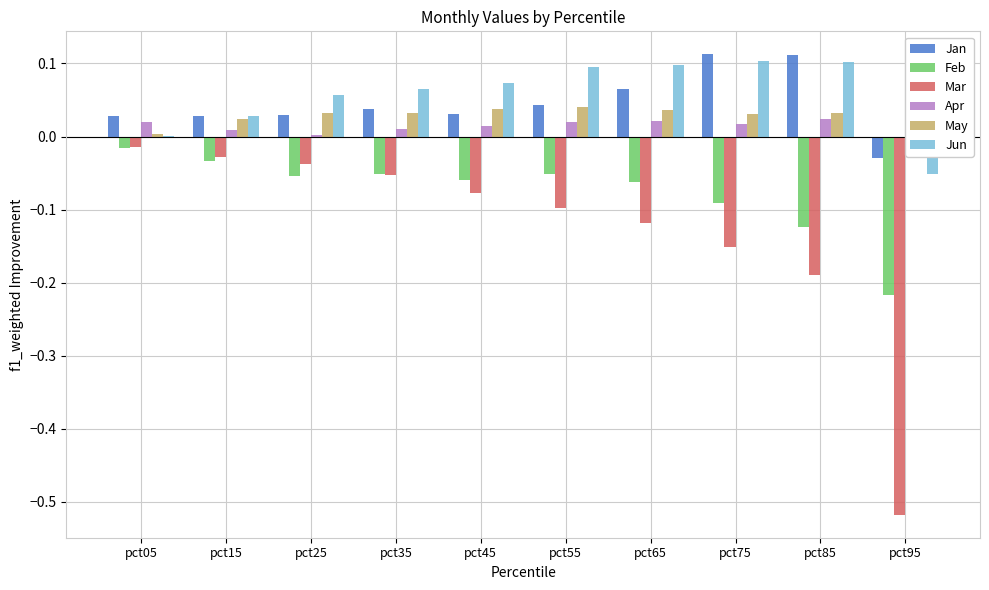

At how many categories does at least one series exceed 0?

10